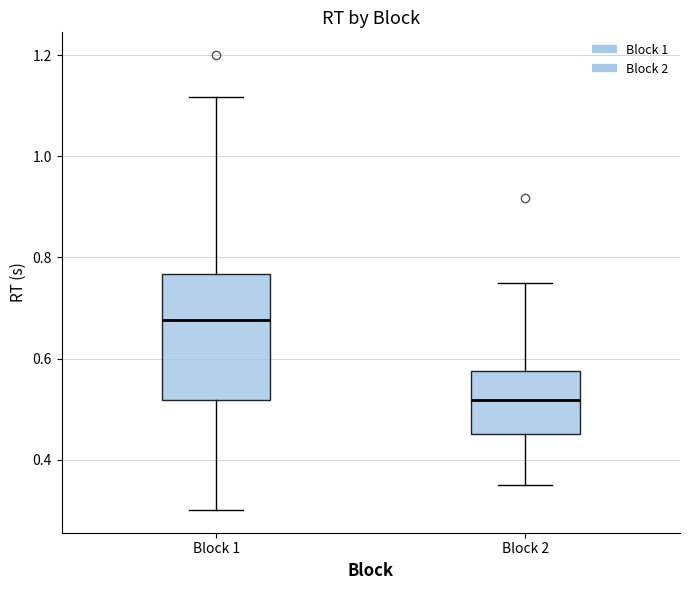

Which box's median line is the lowest?

Block 2